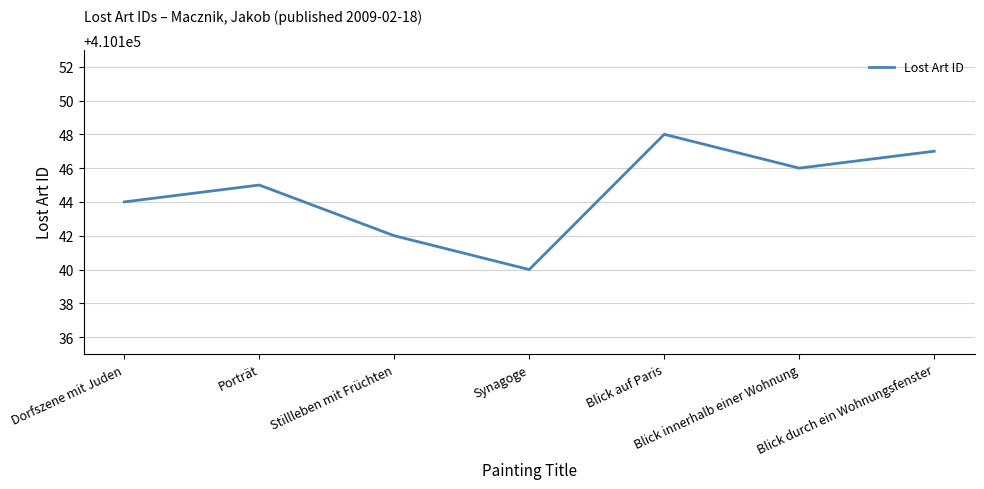

What is the sum of all values?

2871012